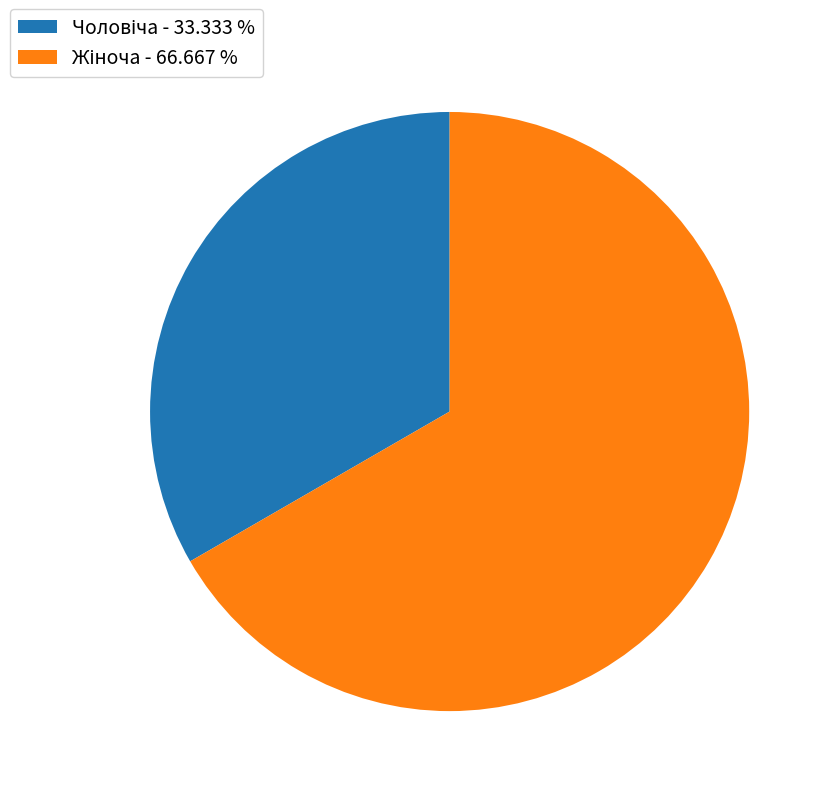

Count the number of slices in the pie.

2